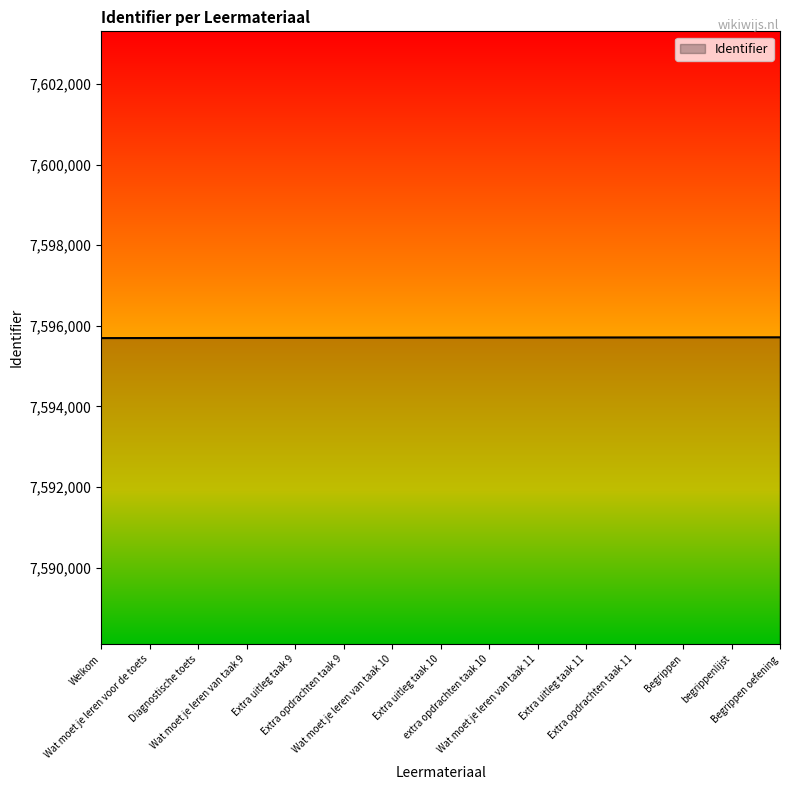

What is the smallest value displayed?

7595696